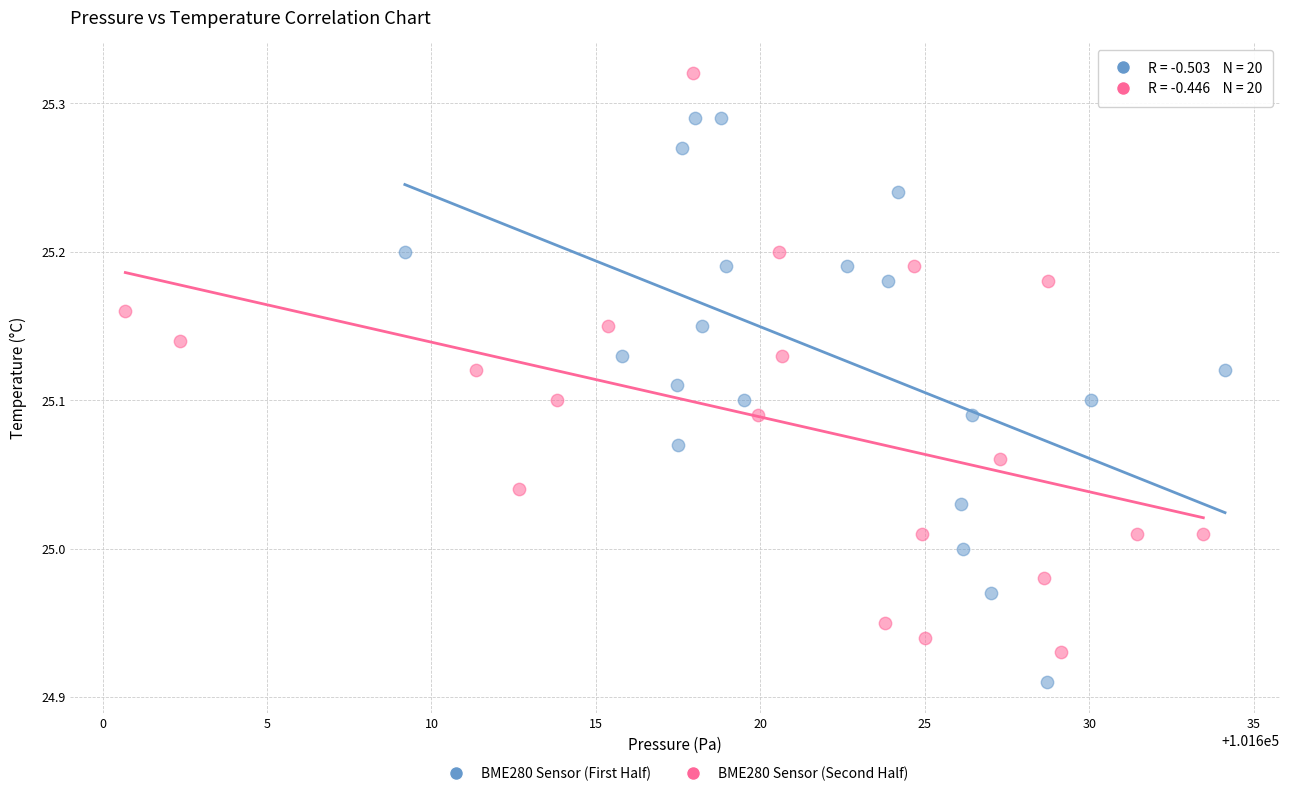

Which series contains the lowest Y value?

BME280 Sensor (First Half)